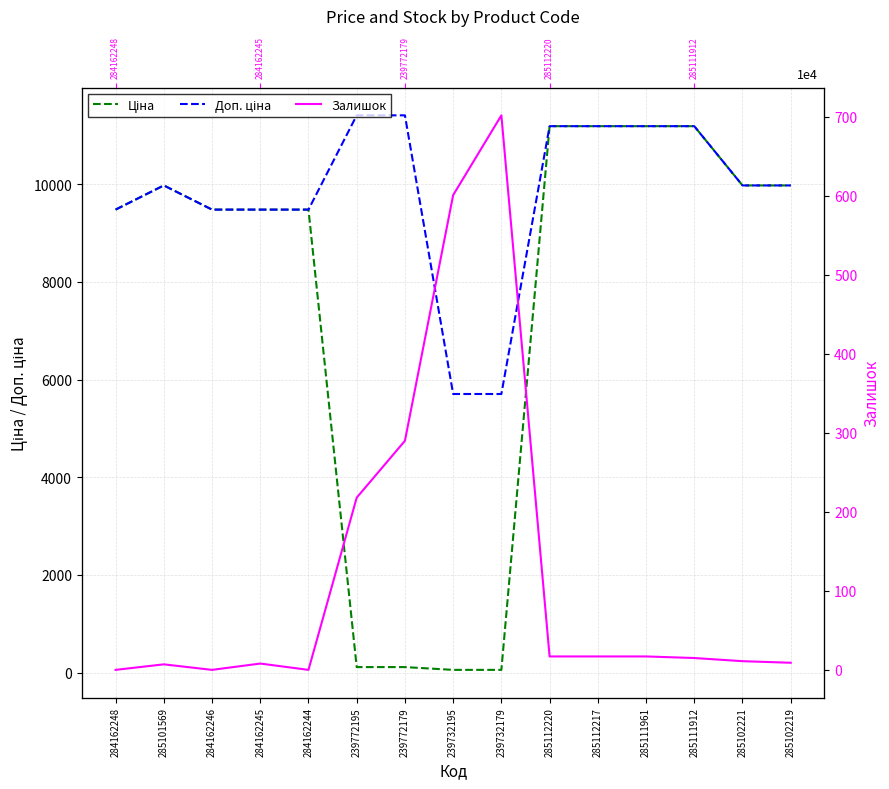

Is it true that Доп. ціна equals 17950.2 at 285101569?

False